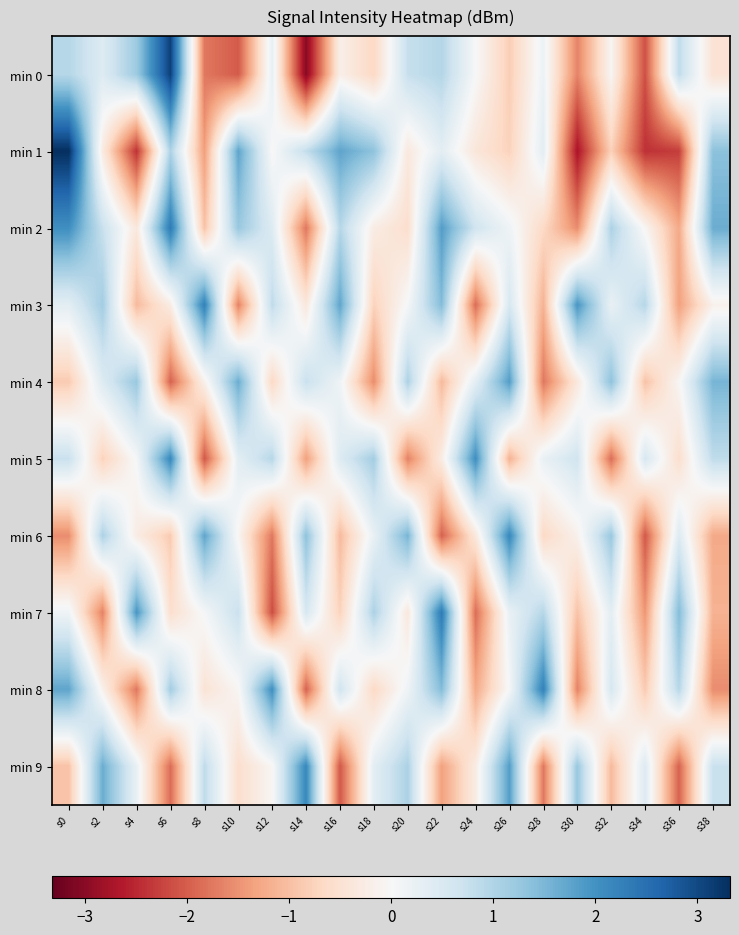

Between s2 and s14, which series saw the biggest shift?

min 0